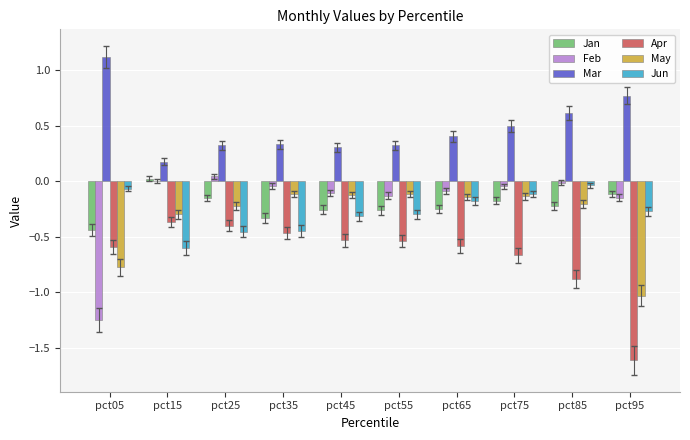

Which series changed the most between pct15 and pct75?

Jun